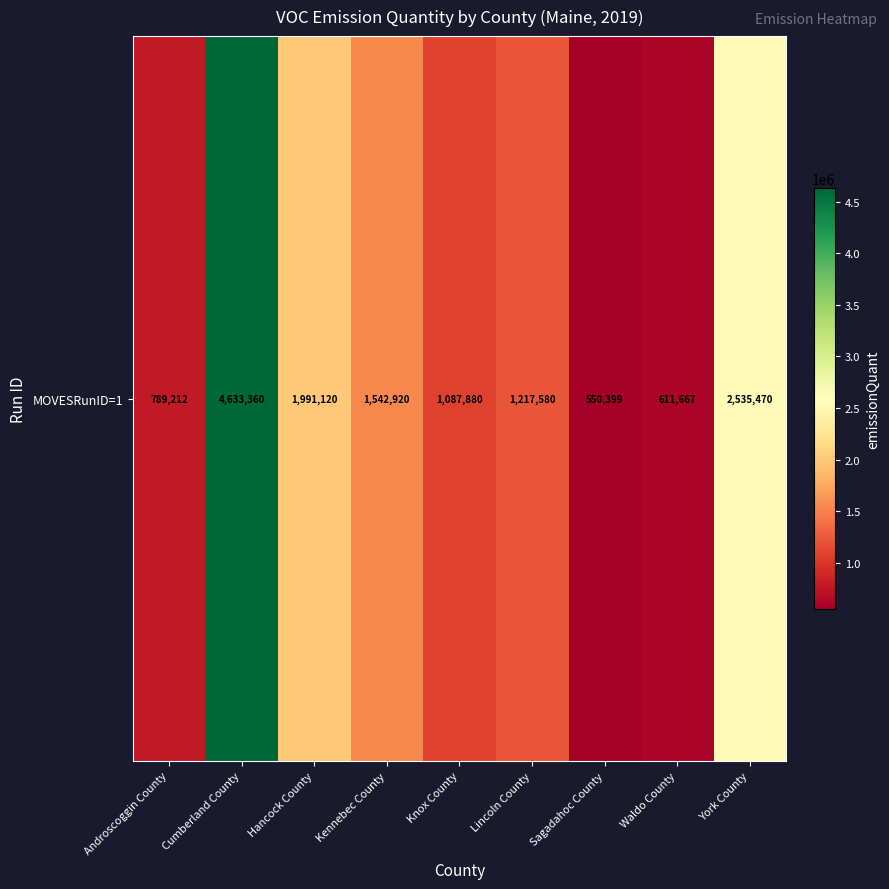

What is the sum of the values at Hancock County and Kennebec County?

3534040